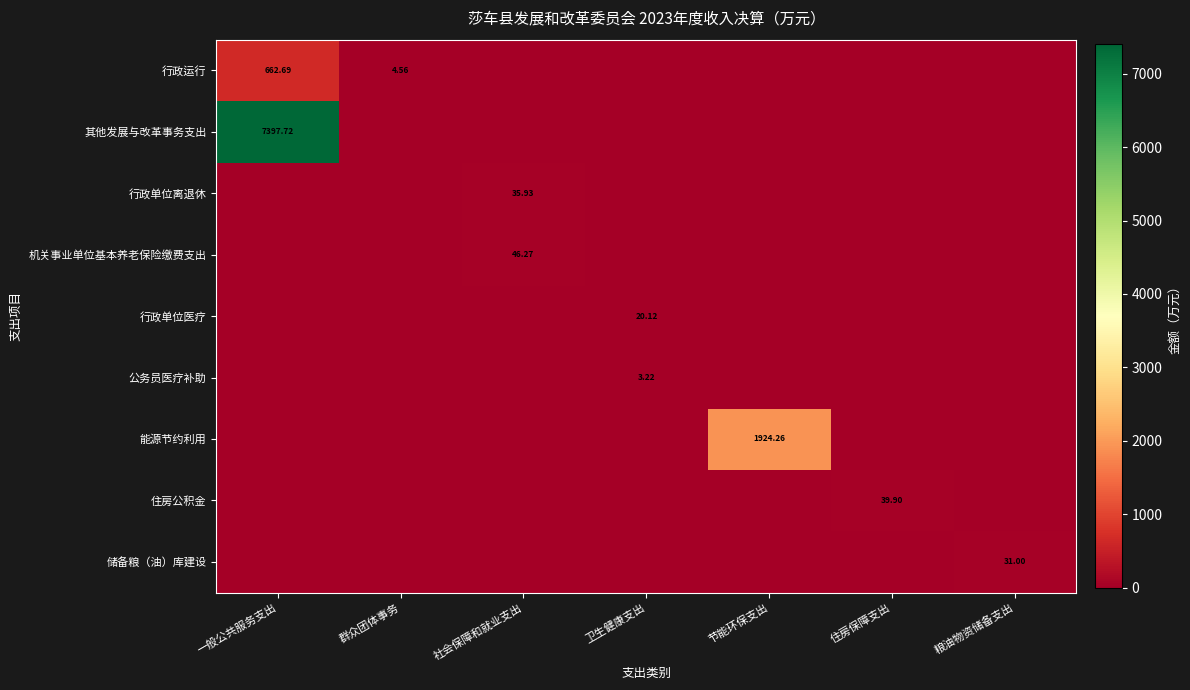

What is the difference between the 住房公积金 values at 住房保障支出 and 卫生健康支出?

39.9